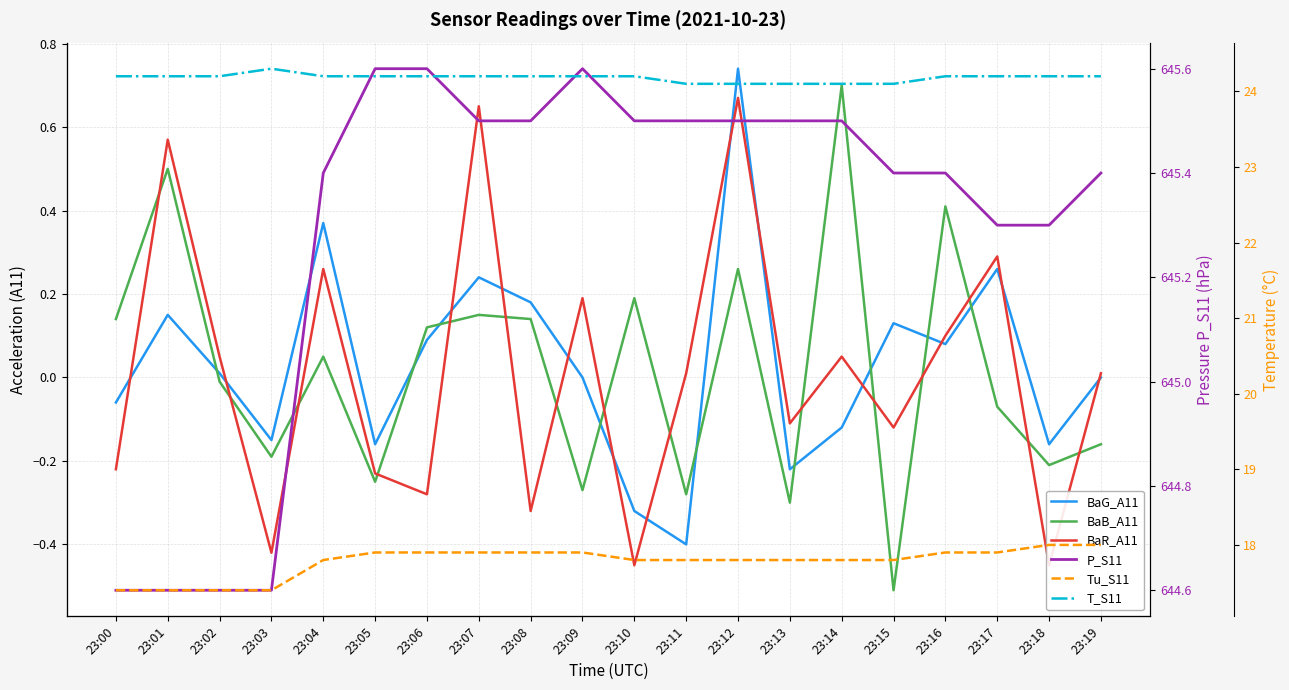

What is the value of the BaR_A11 point at the 11th from the left?

-0.5